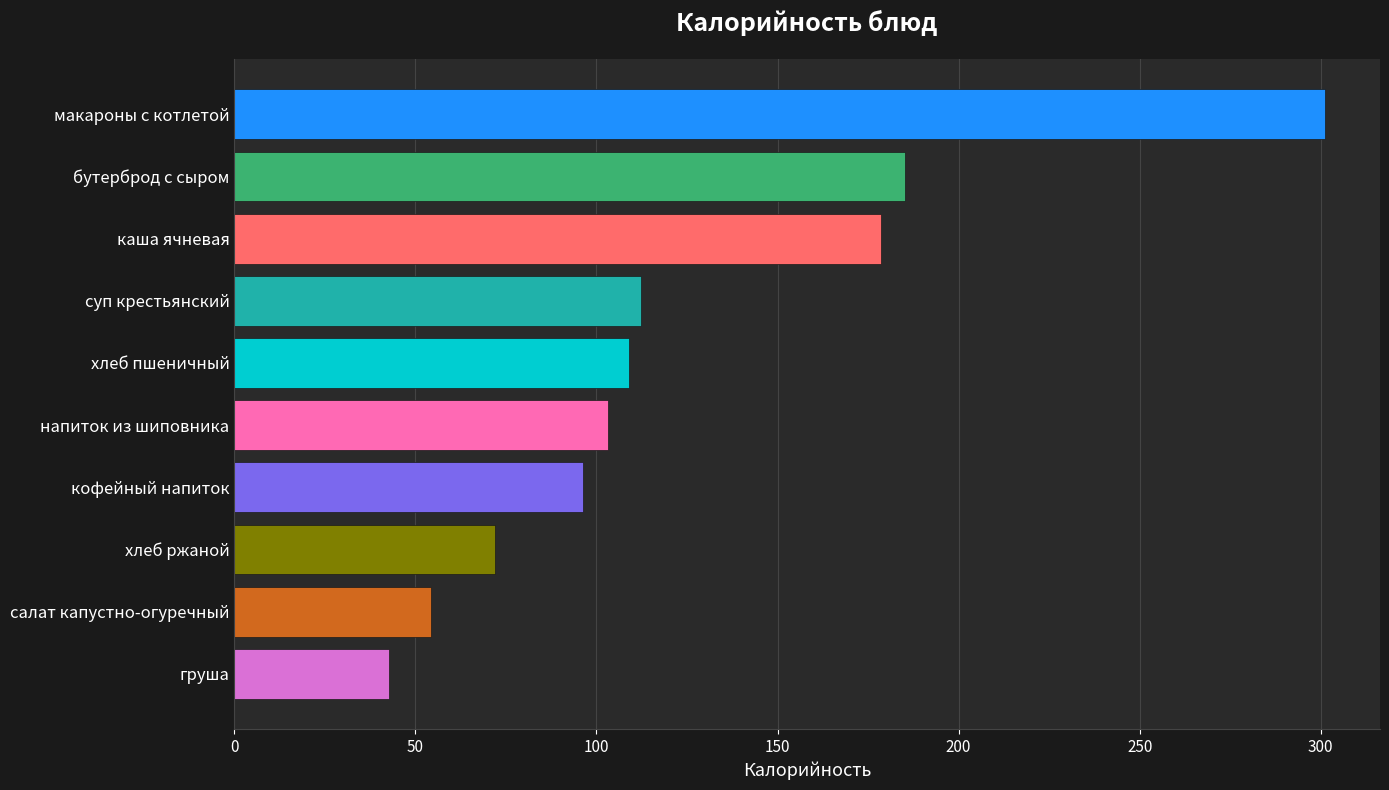

Read the value at салат капустно-огуречный.

54.3